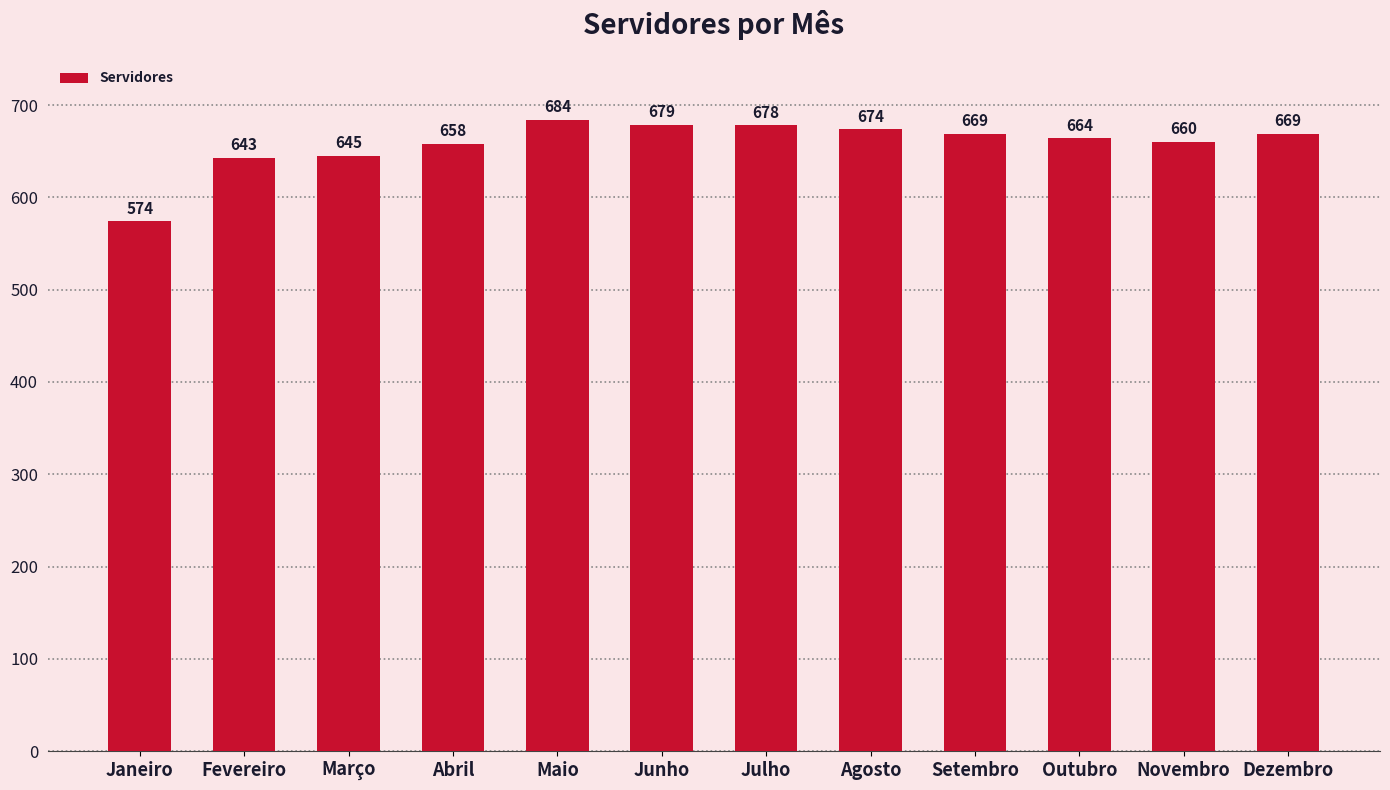

What is the smallest value displayed?

574